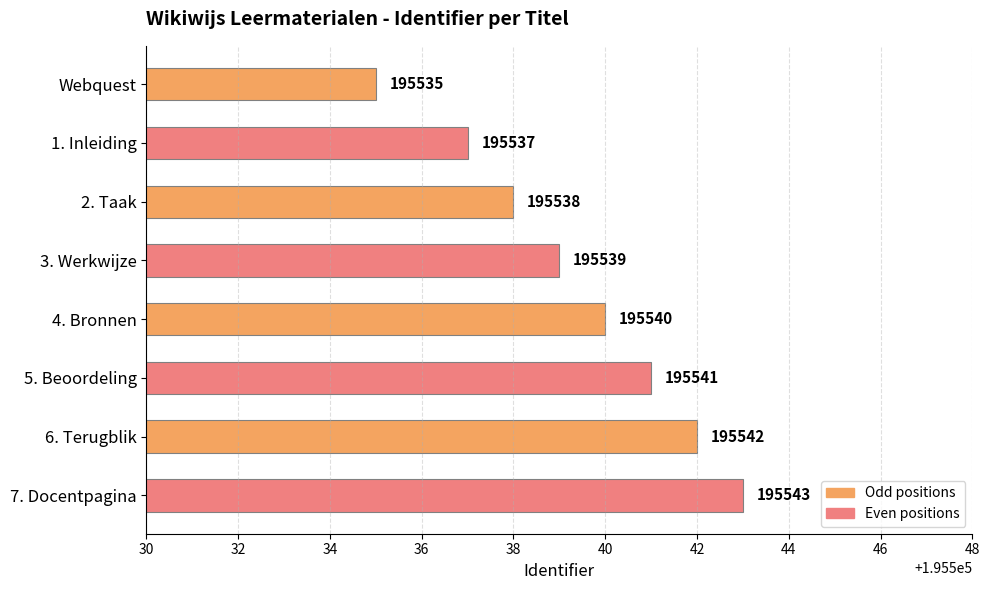

Does the chart contain any negative values?

No